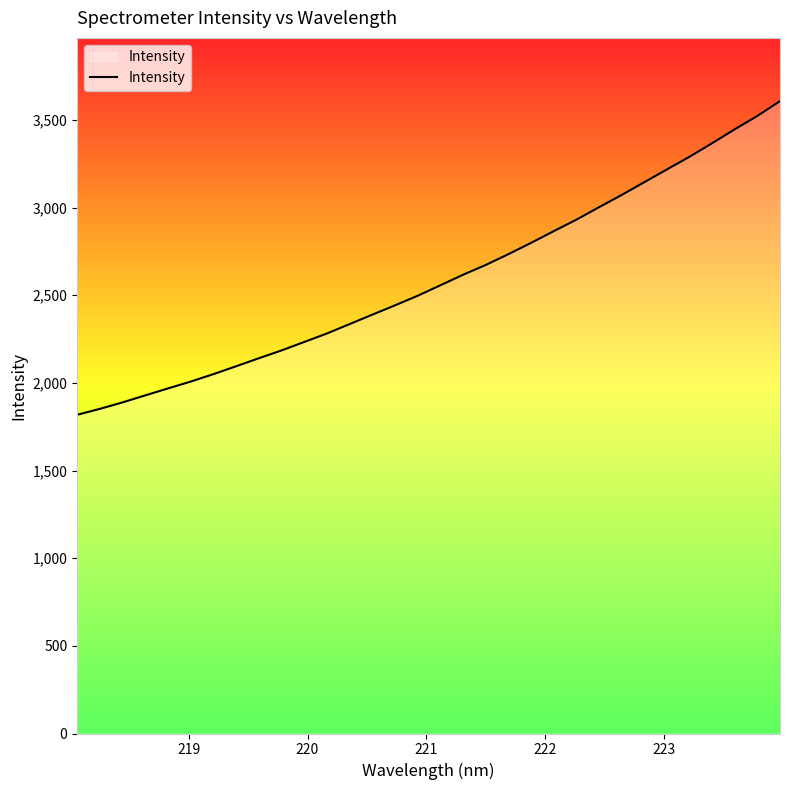

What is the minimum value shown in the chart?

1818.2